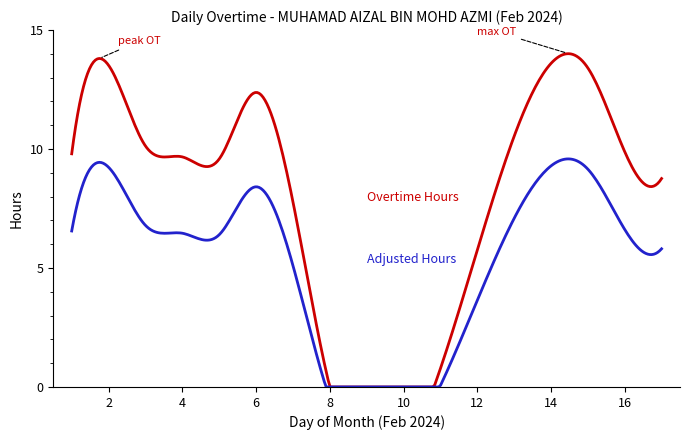

How many series are shown in this chart?

2